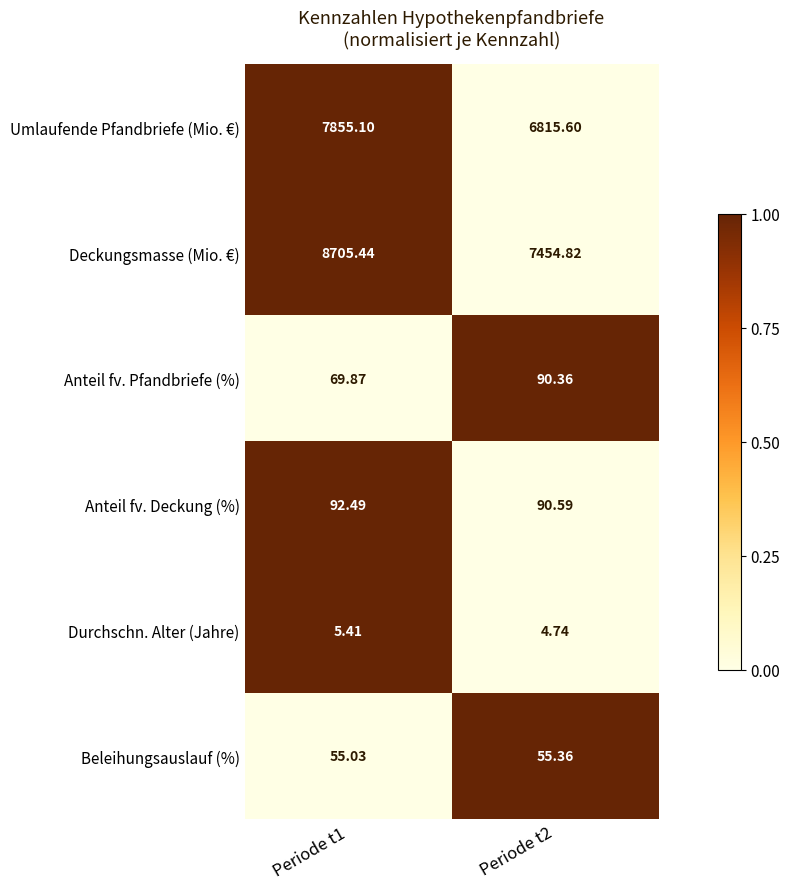

At which category is the sum across all series the highest?

Periode t1